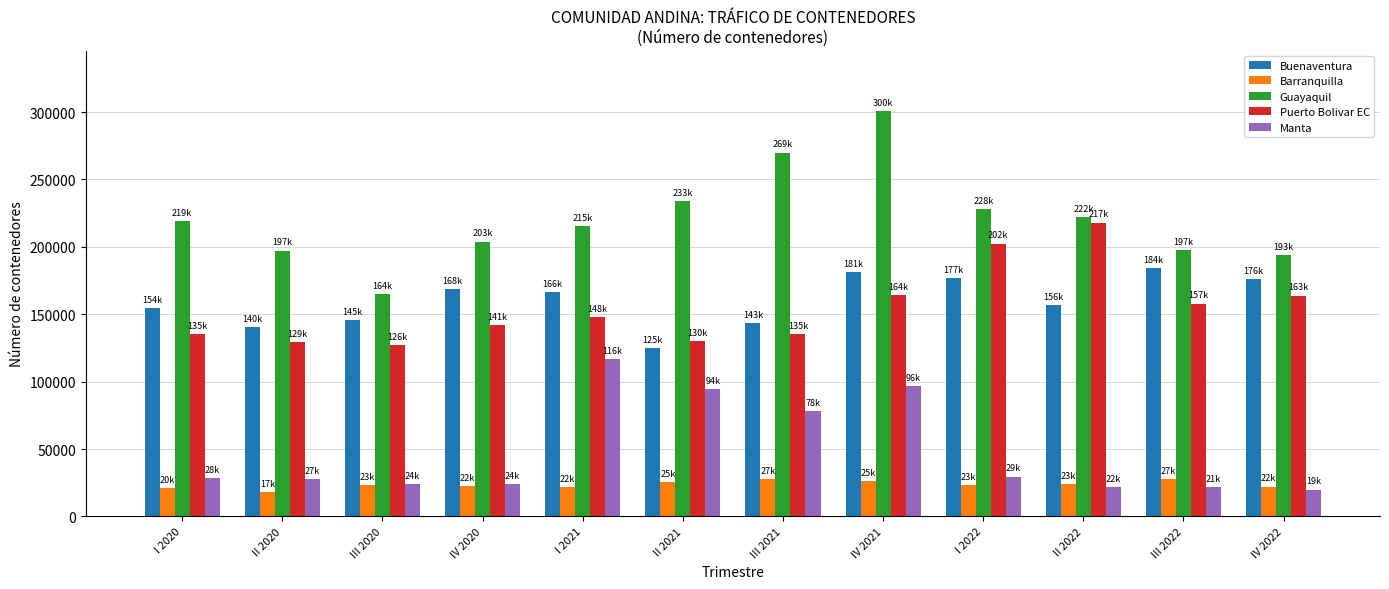

Which series changed the most between I 2020 and I 2021?

Manta